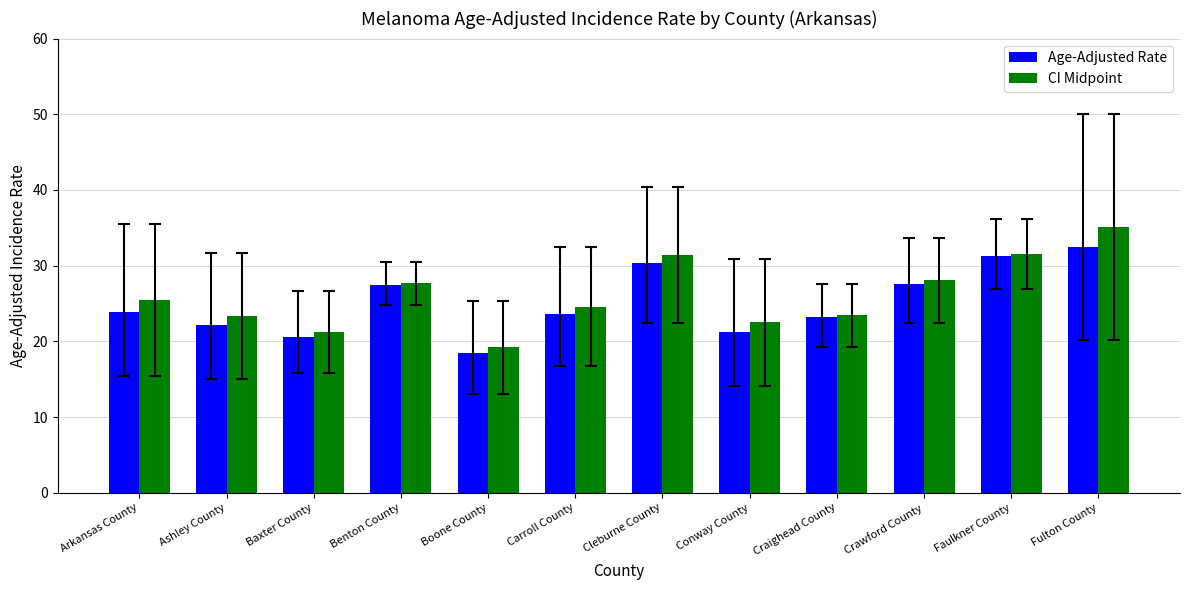

At Carroll County, list the series in order from largest to smallest.

CI Midpoint, Age-Adjusted Rate